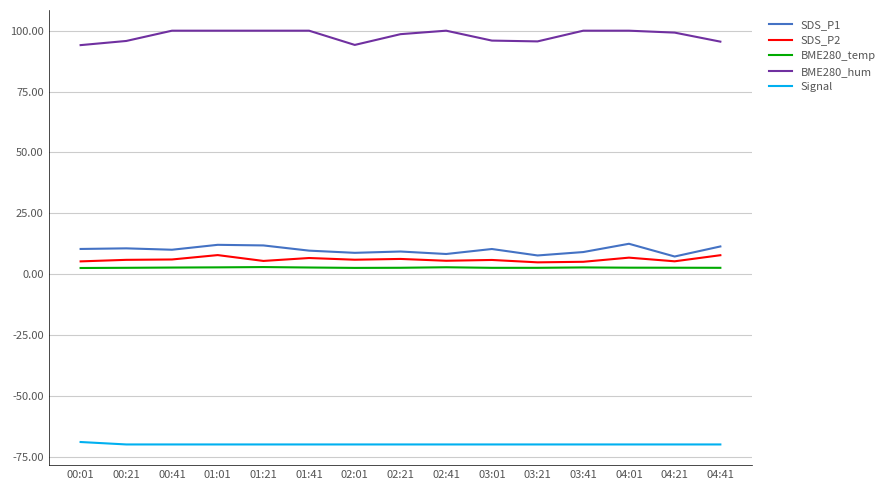

Is the value of SDS_P2 at 04:41 greater than the value of Signal at 01:21?

Yes